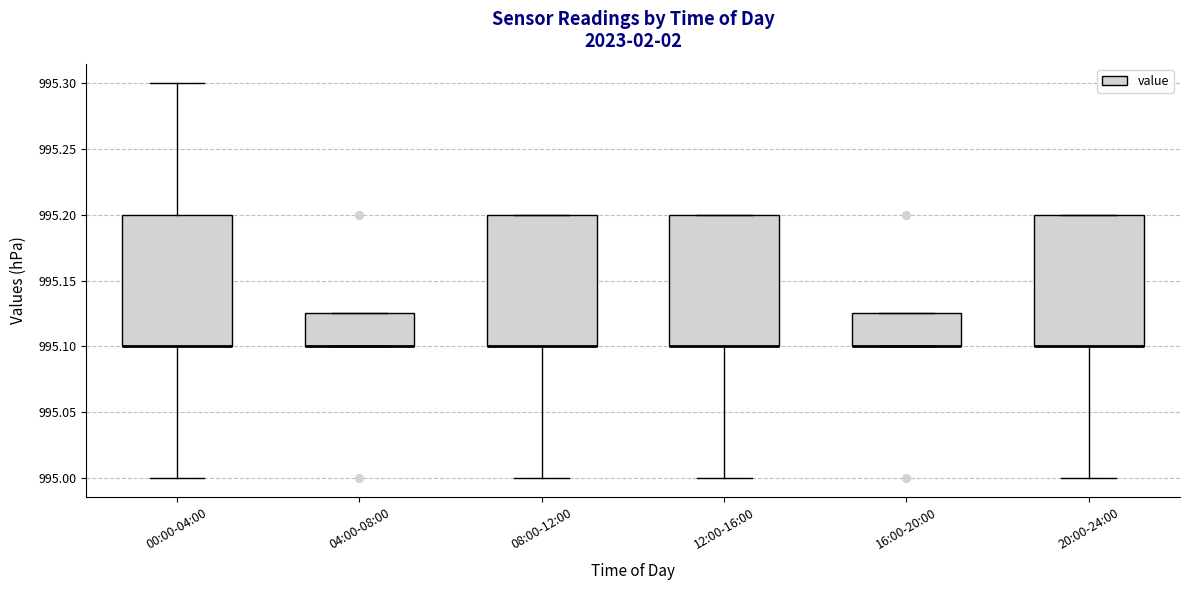

Where does the upper whisker of the box for 00:00-04:00 end on the y-axis? The values are not printed on the chart, so give them approximately, as read against the axis.

995.300